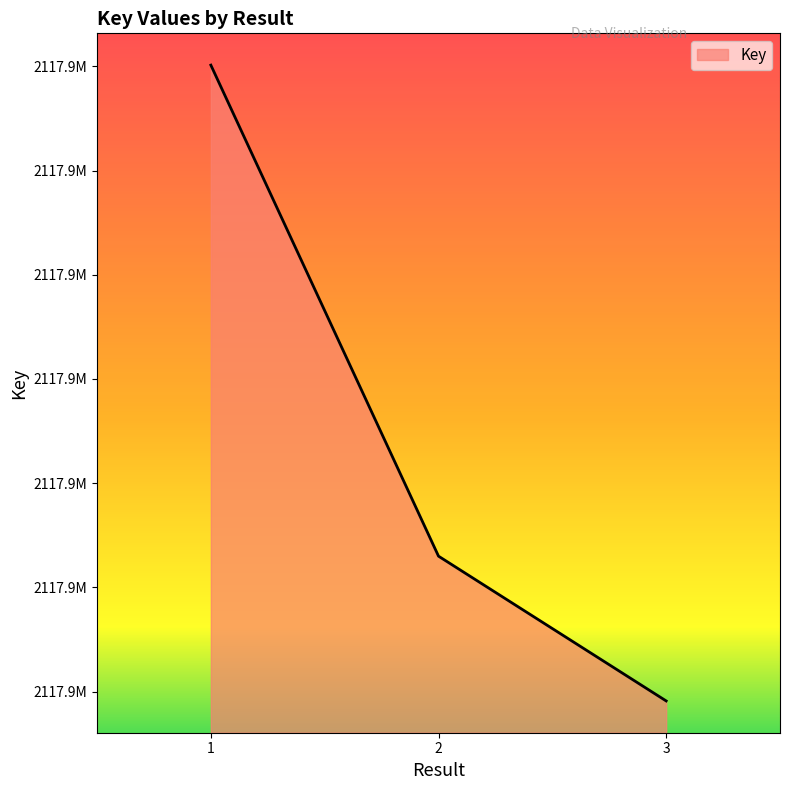

Is this an area chart (filled region under the line)?

Yes